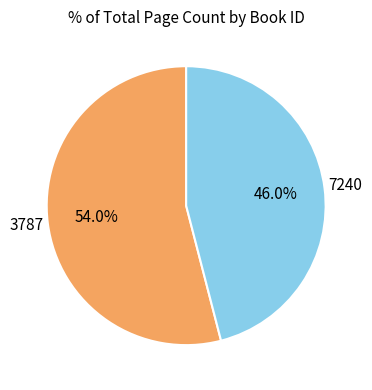

Does any single category account for the majority?

Yes